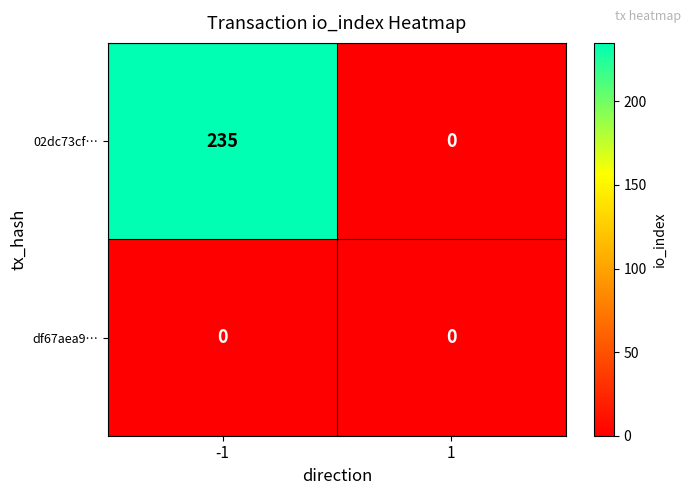

Which series changed the most between -1 and 1?

02dc73cf…